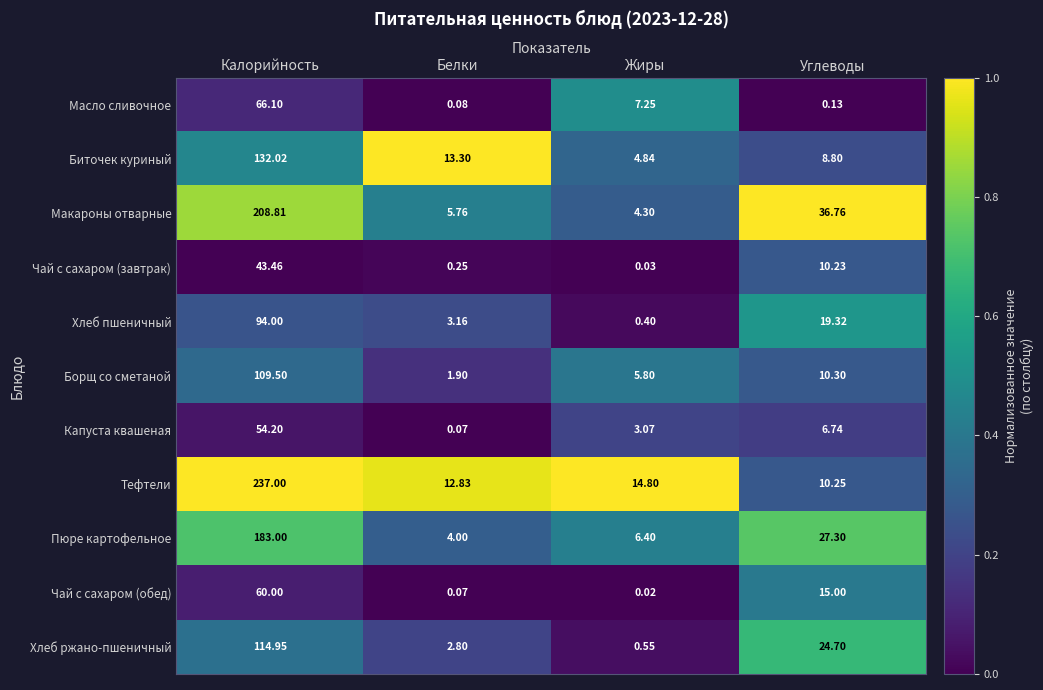

Which label corresponds to the largest value in the chart?

Калорийность